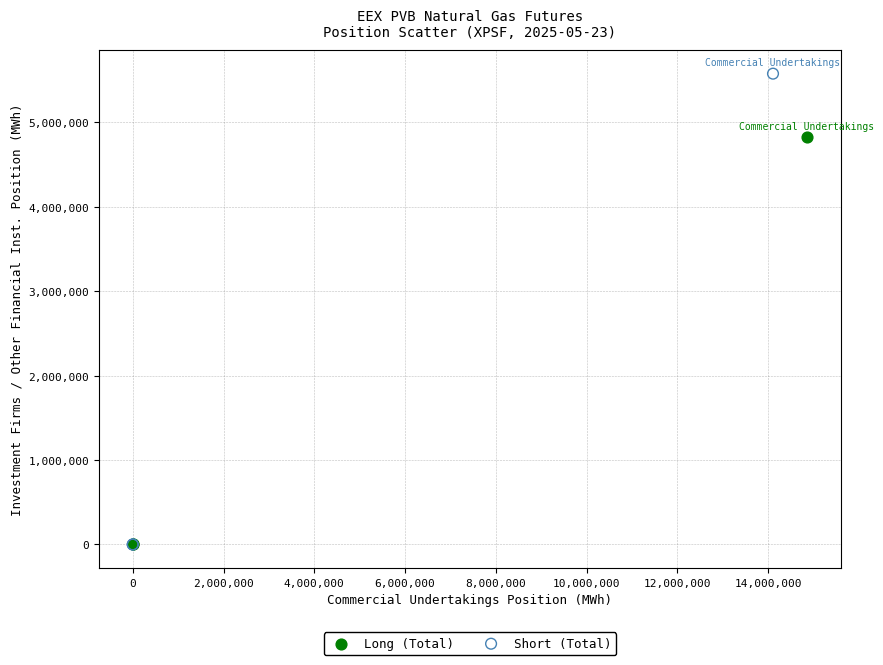

Which series has the largest Y range (max minus min)?

Short (Total)